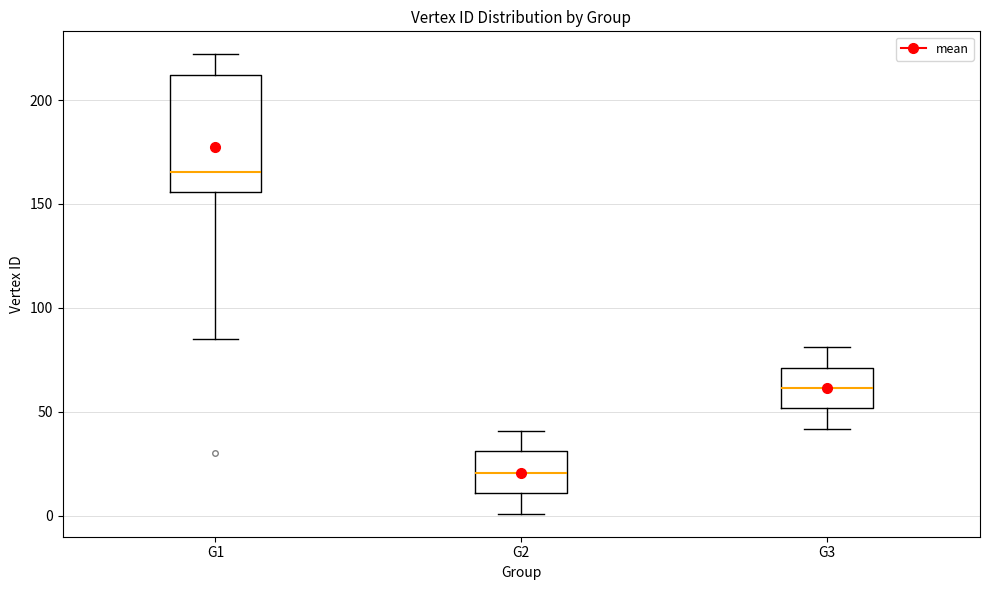

Comparing the boxes themselves (not the whiskers), which one is the tallest?

G1